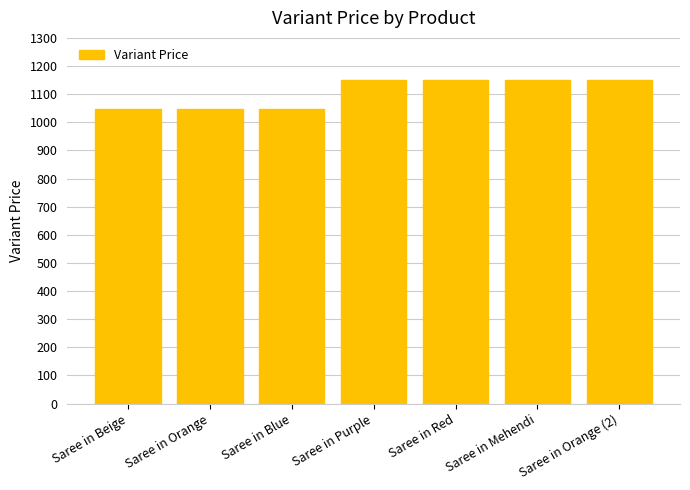

What is the minimum value shown in the chart?

1046